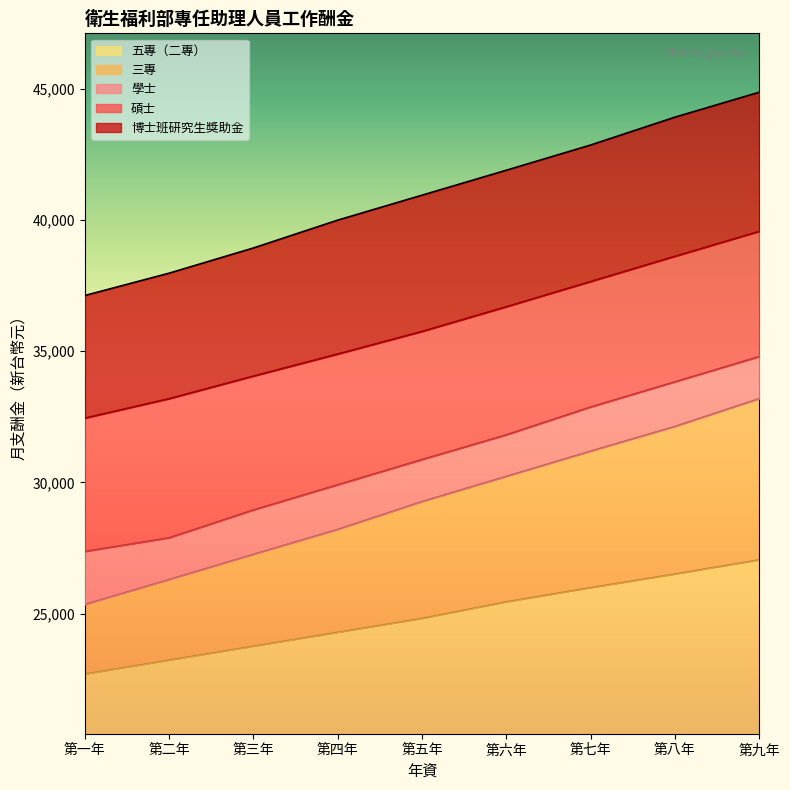

True or false: 碩士 and 三專 cross at least once.

False